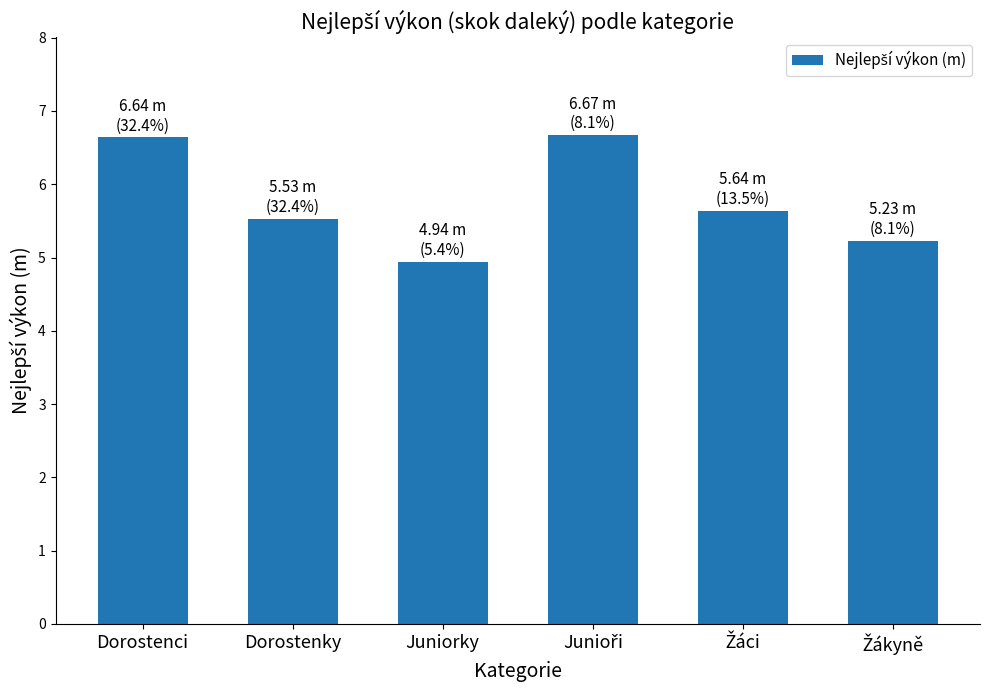

What is the difference between the second highest and minimum values?

1.7